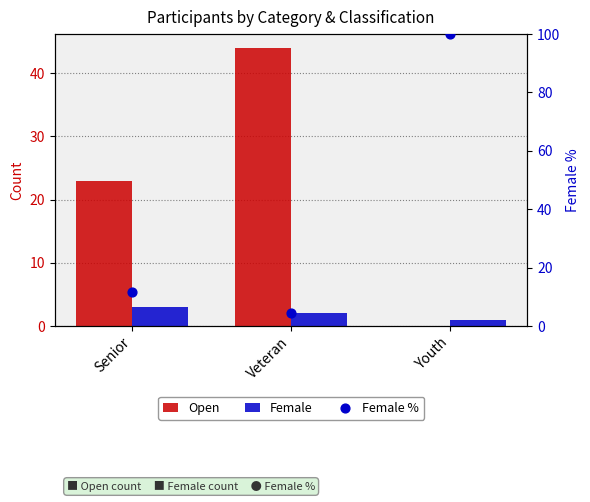

Which series reaches the maximum Y coordinate?

Female %